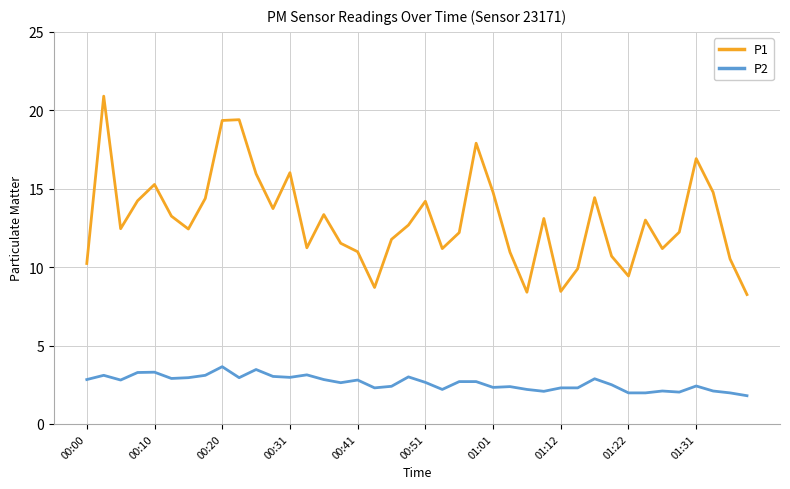

What is the lowest value of the P2 series?

1.8